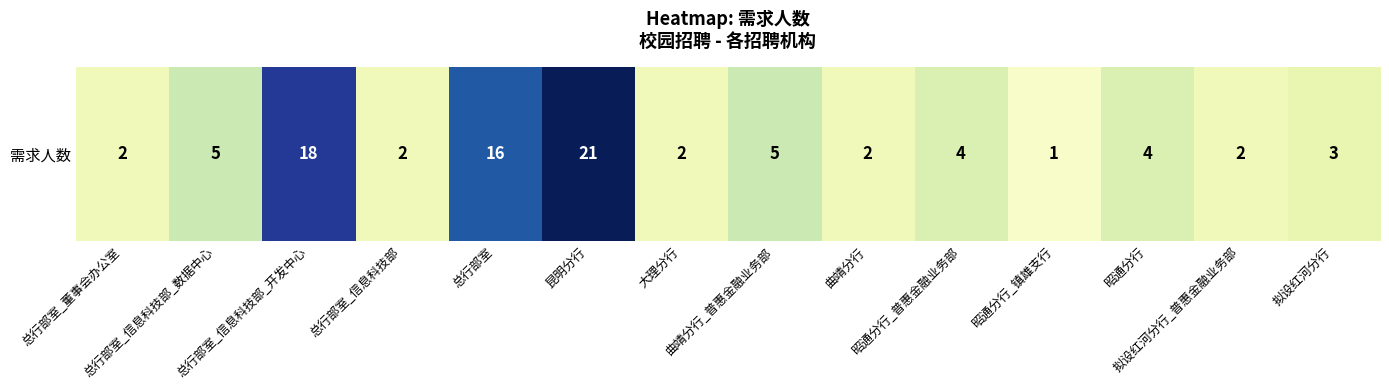

Reading left to right, transcribe all the data shown in this chart.

总行部室_董事会办公室=2	总行部室_信息科技部_数据中心=5	总行部室_信息科技部_开发中心=18	总行部室_信息科技部=2	总行部室=16	昆明分行=21	大理分行=2	曲靖分行_普惠金融业务部=5	曲靖分行=2	昭通分行_普惠金融业务部=4	昭通分行_镇雄支行=1	昭通分行=4	拟设红河分行_普惠金融业务部=2	拟设红河分行=3